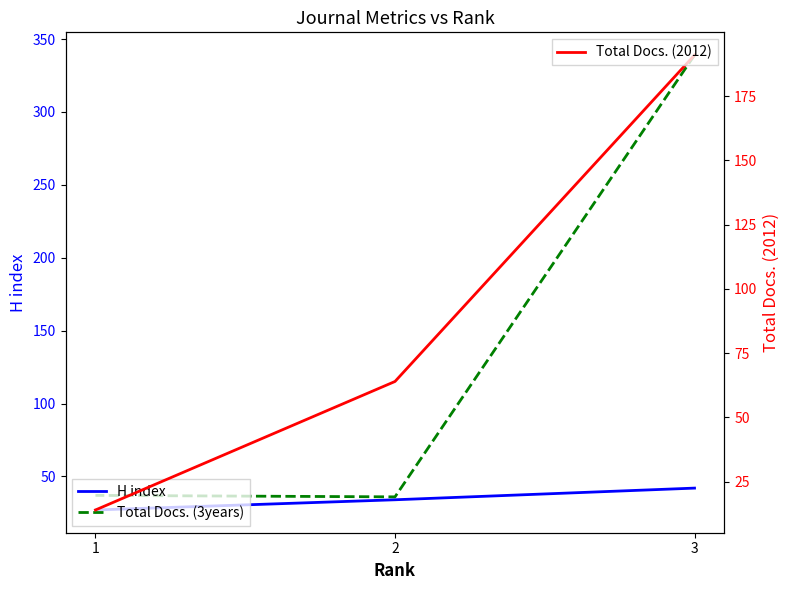

Rank the categories by H index value from lowest to highest.

1, 2, 3